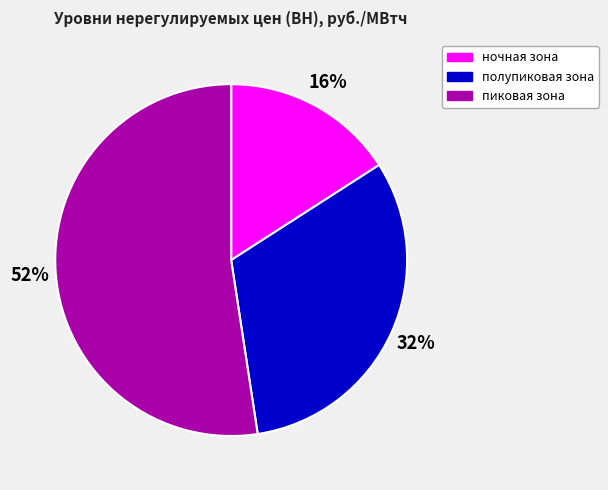

Is there a majority slice in this chart?

Yes